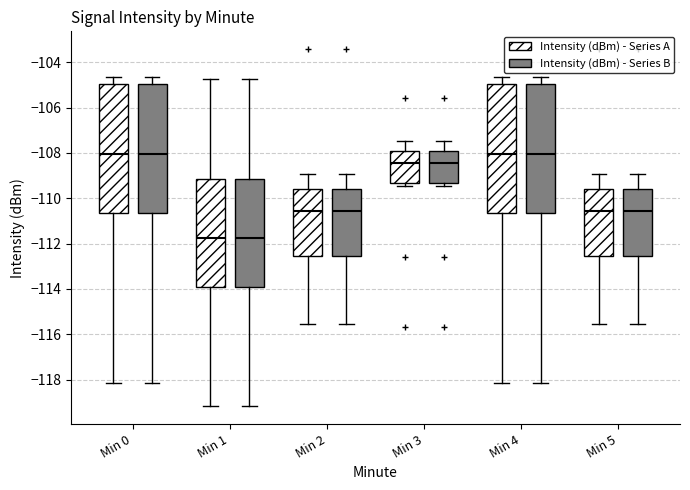

Where is the lower edge of the box for Min 3 (Intensity (dBm) - Series B) on the y-axis? The values are not printed on the chart, so give them approximately, as read against the axis.

-109.4